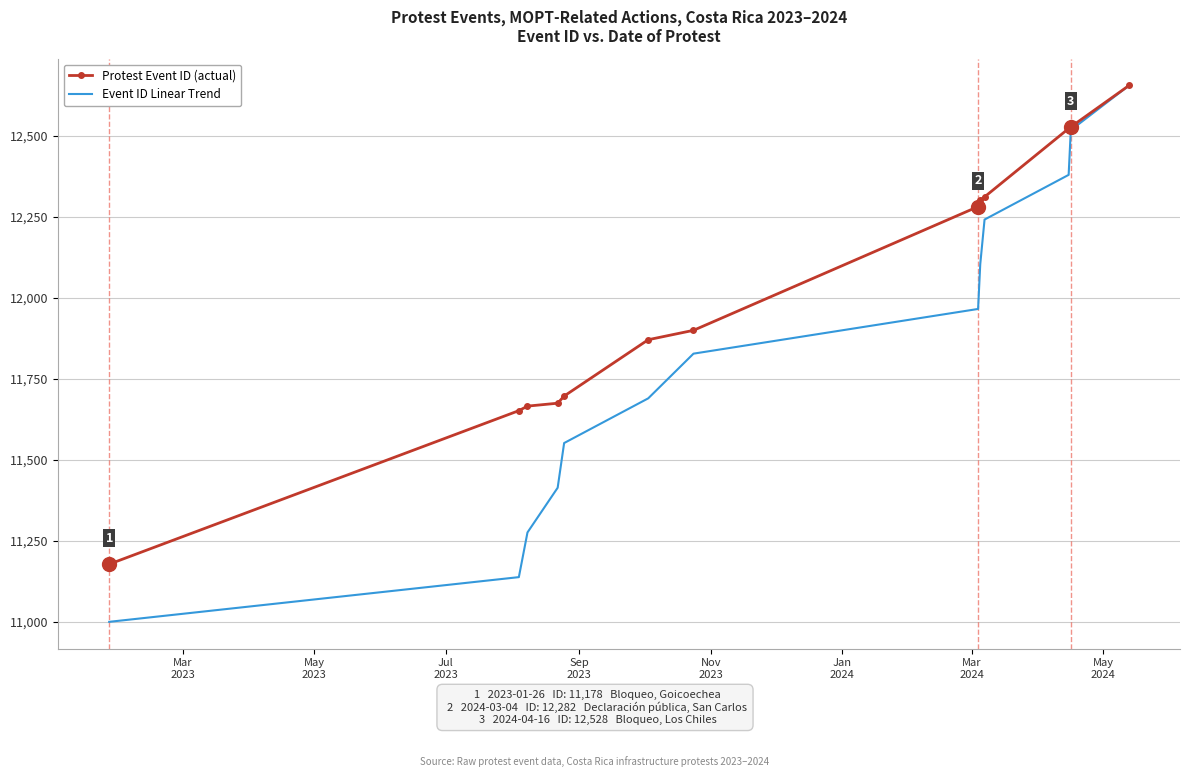

What is the minimum value shown in the chart?

11000